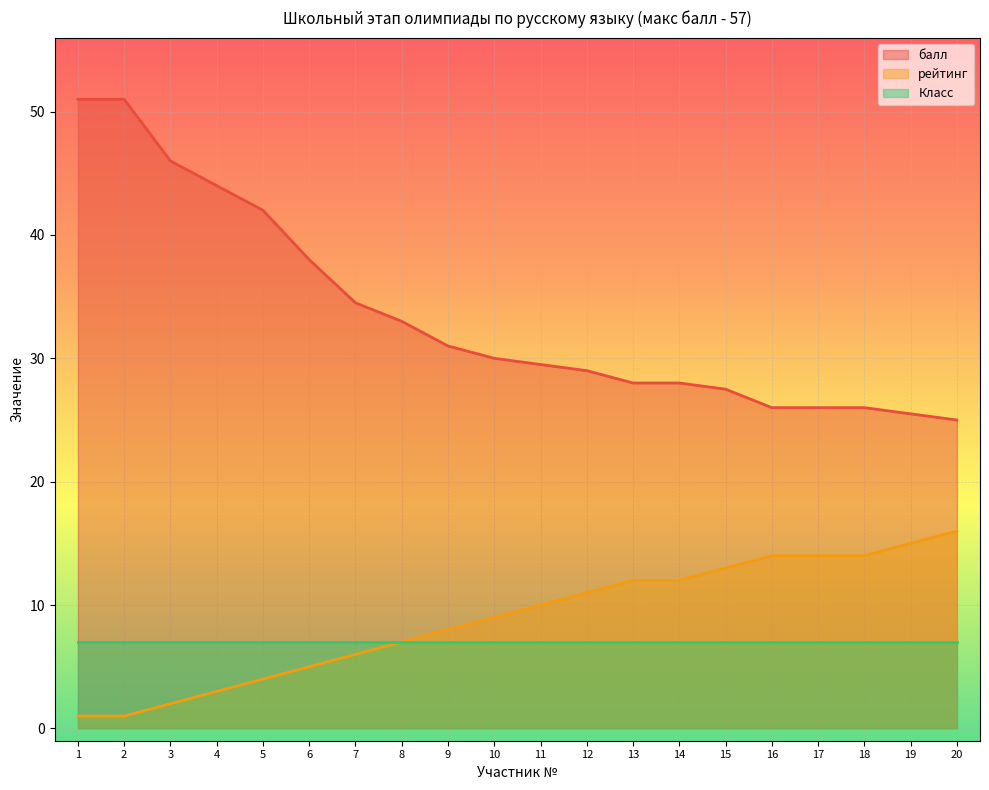

At how many categories does at least one series exceed 15?

20